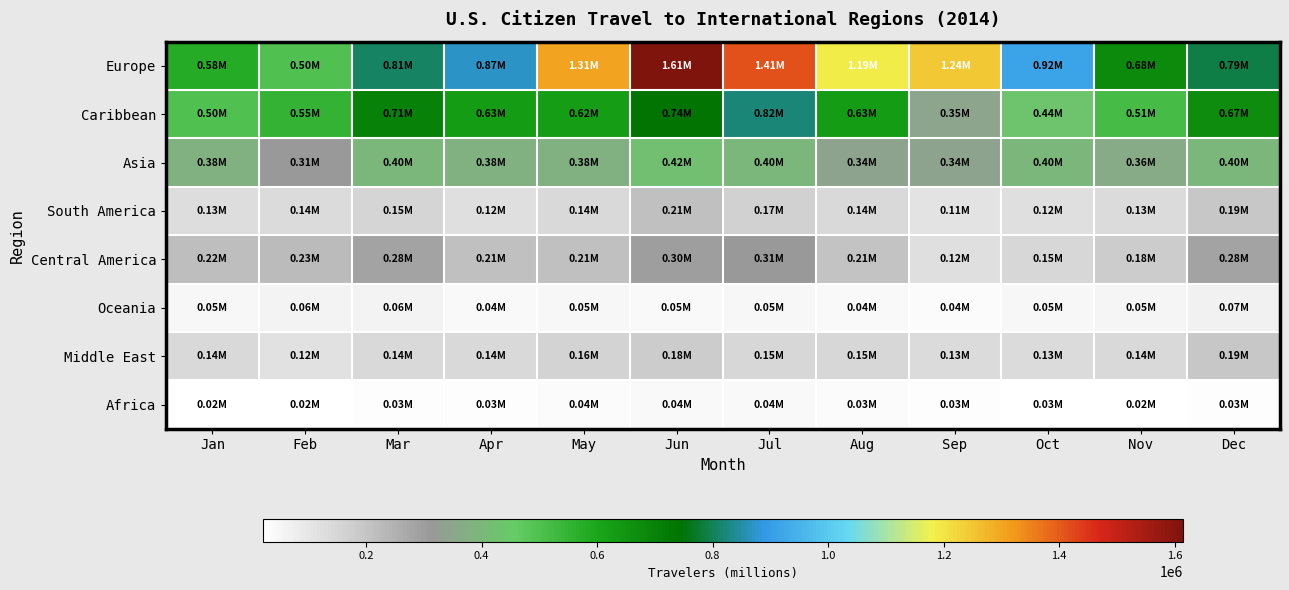

Reading left to right, transcribe all the data shown in this chart.

Europe: Jan=577691	Feb=497003	Mar=806663	Apr=868367	May=1305842	Jun=1614486	Jul=1413798	Aug=1185907	Sep=1241537	Oct=915090	Nov=675275	Dec=790557
Caribbean: Jan=498620	Feb=550203	Mar=705211	Apr=629774	May=624280	Jun=742860	Jul=821650	Aug=629224	Sep=347244	Oct=436791	Nov=513983	Dec=672032
Asia: Jan=376296	Feb=312814	Mar=397296	Apr=381817	May=379197	Jun=424155	Jul=397960	Aug=342239	Sep=338630	Oct=397721	Nov=364160	Dec=396232
South America: Jan=127749	Feb=137612	Mar=154680	Apr=123068	May=144464	Jun=208023	Jul=167627	Aug=143609	Sep=112581	Oct=123729	Nov=134019	Dec=194344
Central America: Jan=219192	Feb=225540	Mar=283108	Apr=213929	May=209012	Jun=301095	Jul=308557	Aug=206176	Sep=121158	Oct=145848	Nov=180485	Dec=283007
Oceania: Jan=51774	Feb=62658	Mar=60097	Apr=41314	May=46359	Jun=45003	Jul=48892	Aug=39913	Sep=38013	Oct=46573	Nov=53030	Dec=67699
Middle East: Jan=140179	Feb=119192	Mar=140706	Apr=141744	May=162244	Jun=180874	Jul=148098	Aug=145620	Sep=133173	Oct=134341	Nov=143546	Dec=189966
Africa: Jan=23982	Feb=21066	Mar=27950	Apr=27596	May=36044	Jun=40542	Jul=40732	Aug=34231	Sep=29205	Oct=25974	Nov=21875	Dec=28726